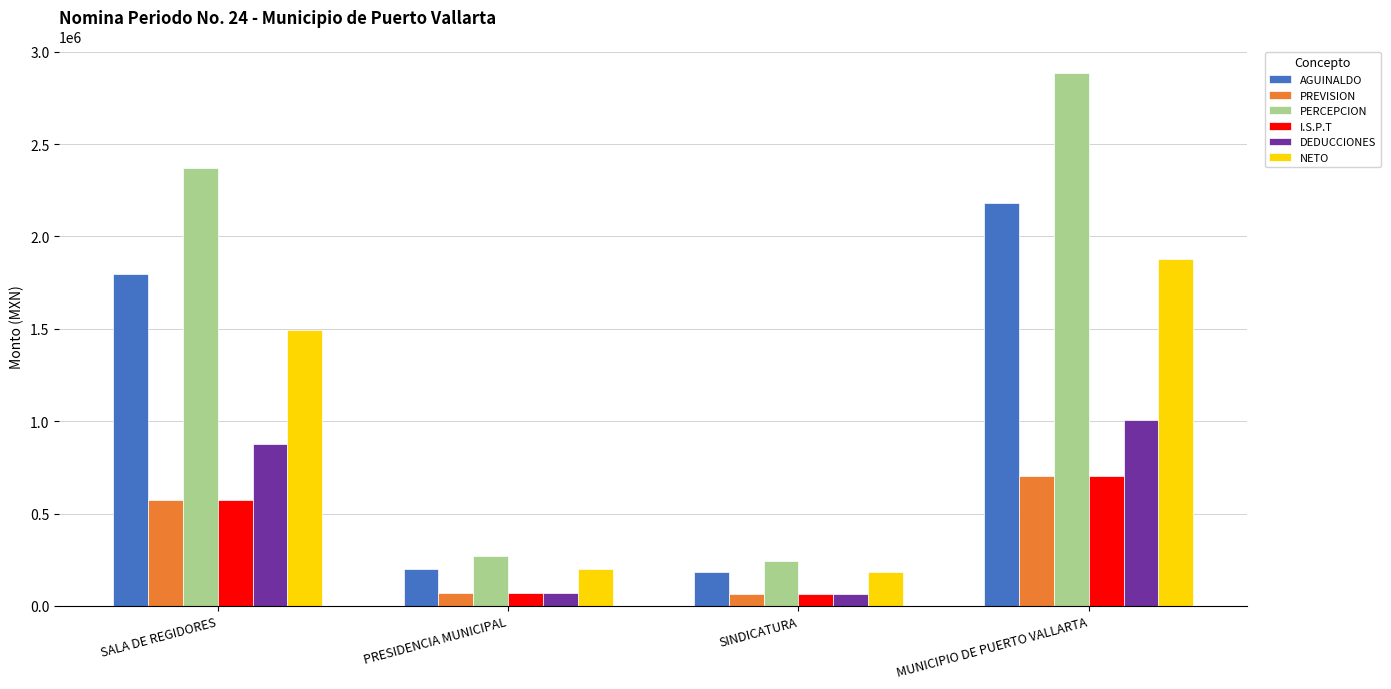

The DEDUCCIONES series shows 1341294.8 at SALA DE REGIDORES. True or false?

False